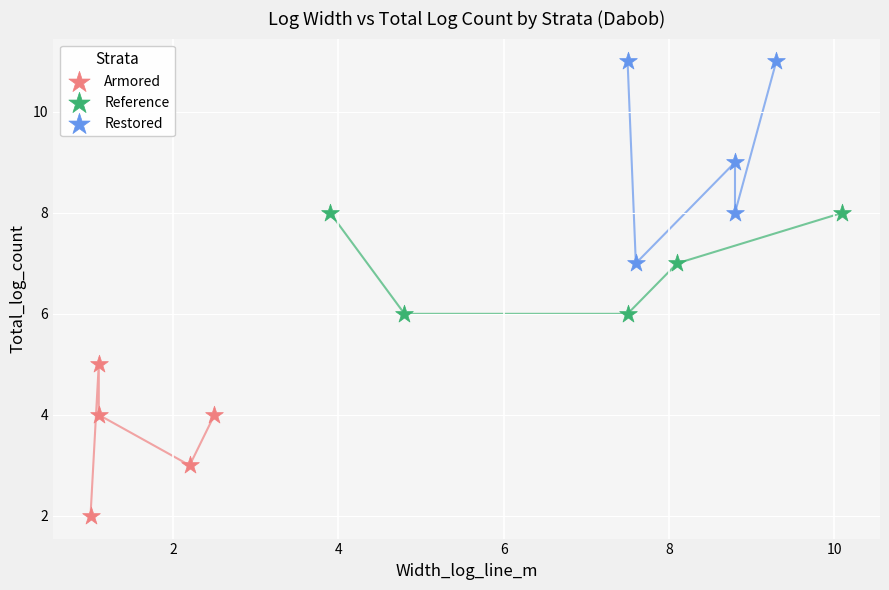

Which series has the largest Y range (max minus min)?

Restored